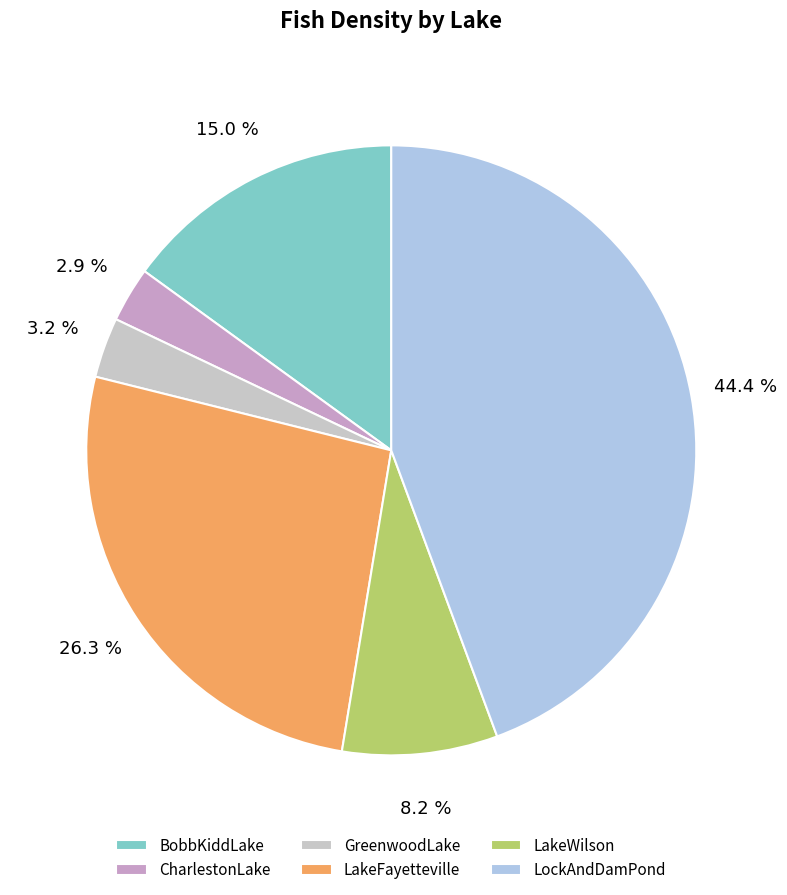

Approximately how many times larger is the value at BobbKiddLake compared to GreenwoodLake?

4.7